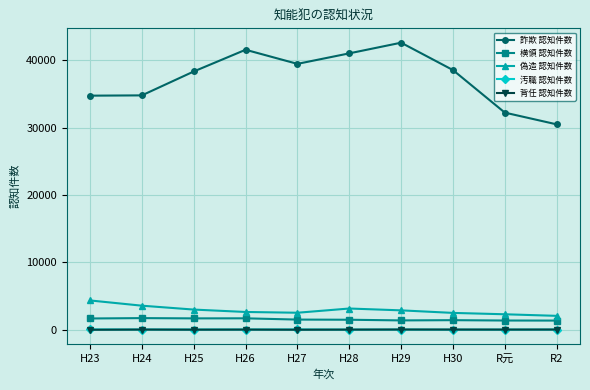

Which series has the widest spread of values?

詐欺 認知件数